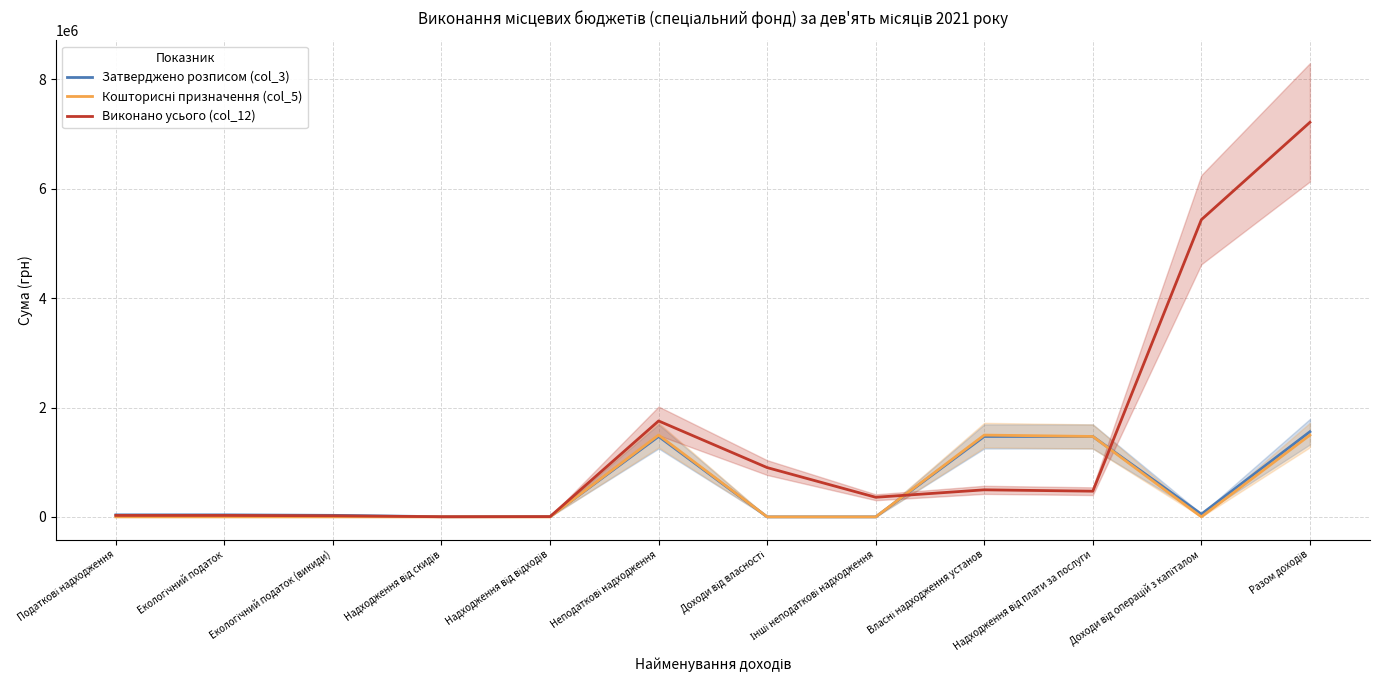

Is the value of Кошторисні призначення (col_5) at Екологічний податок greater than the value of Затверджено розписом (col_3) at Надходження від відходів?

No